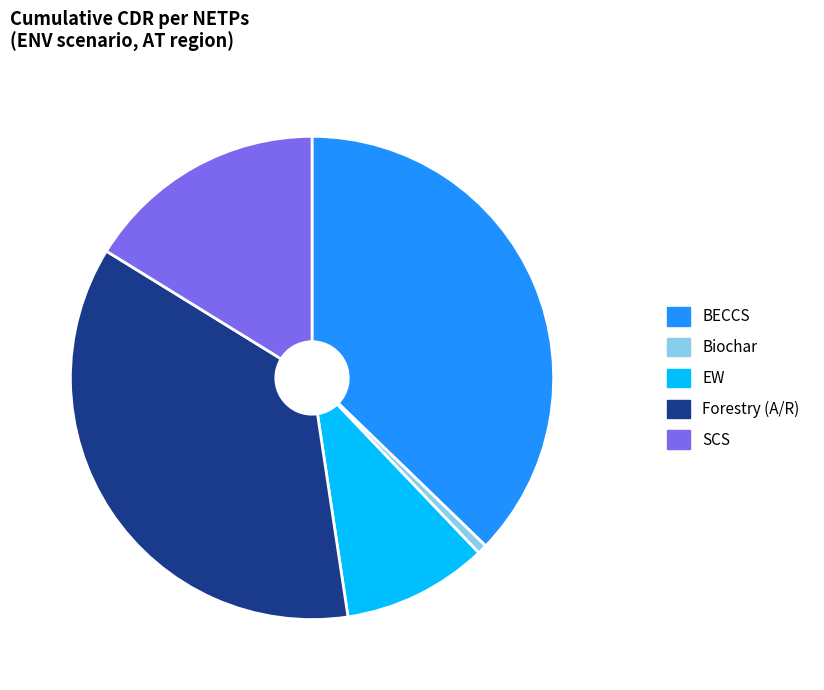

How many slices are in this pie chart?

5